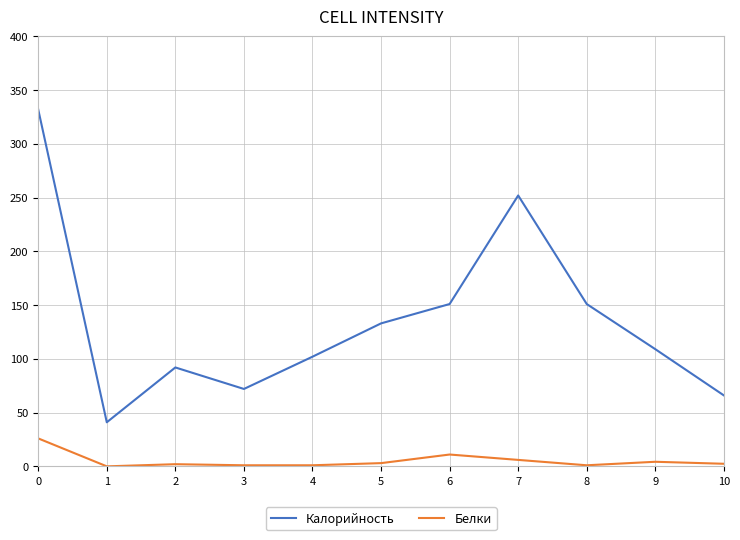

What is the difference between the Белки values at 10 and 0?

23.6